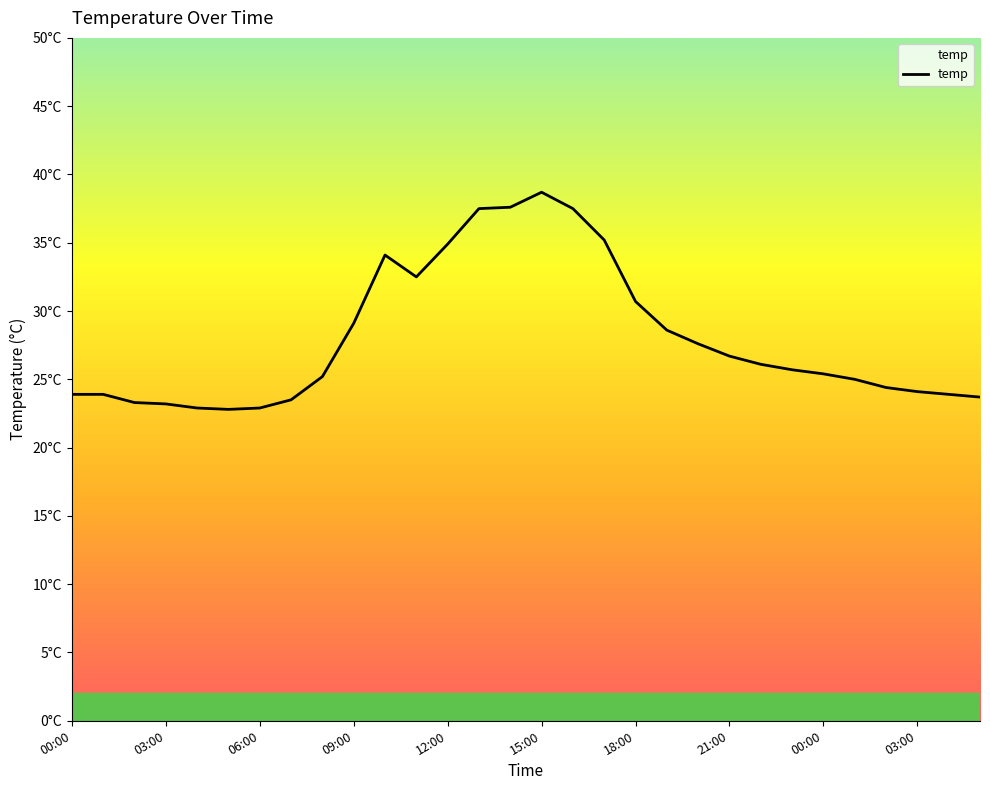

Is this an area chart (filled region under the line)?

Yes